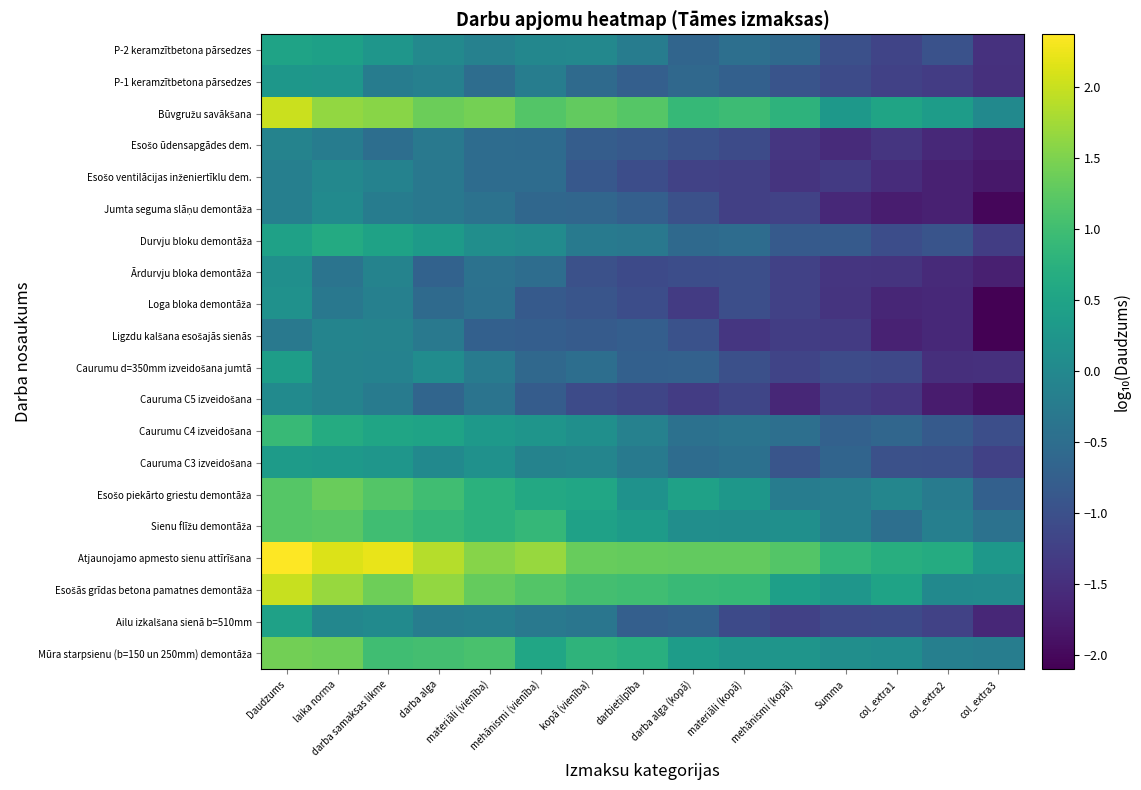

At how many categories does at least one series exceed 0?

15